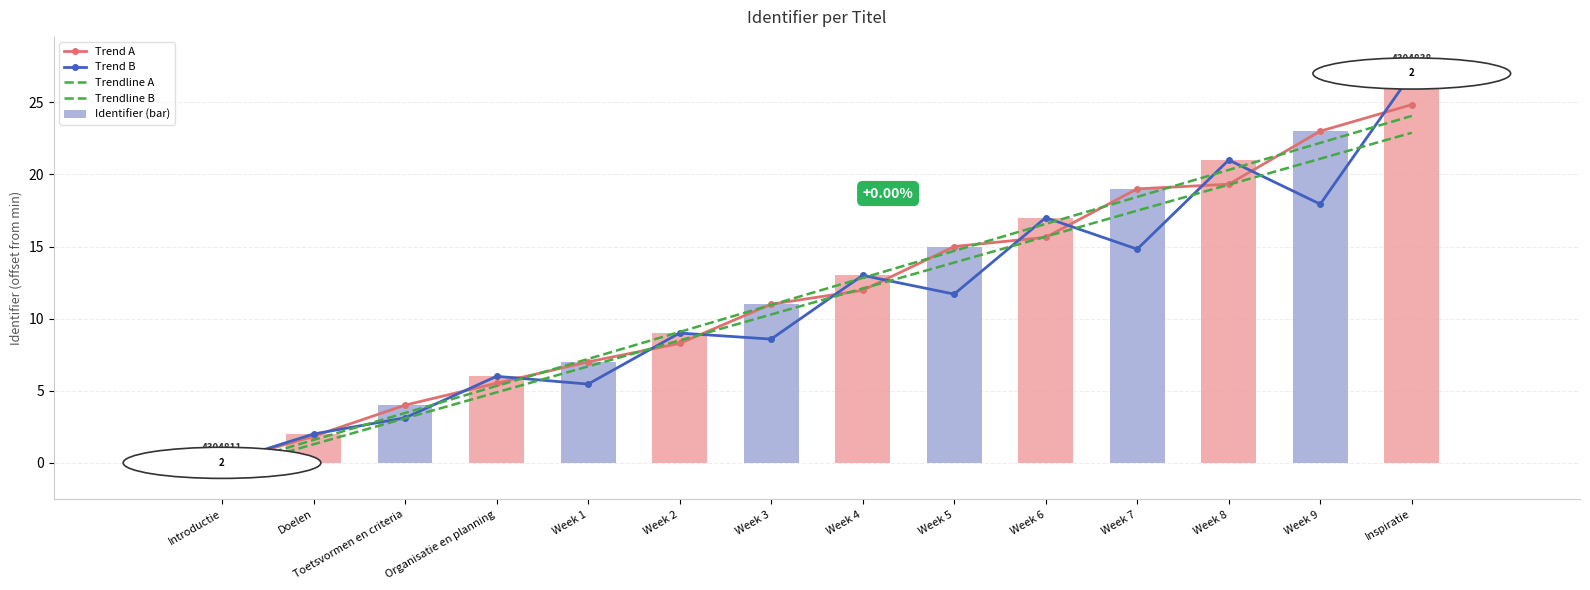

Rank the series at Organisatie en planning from lowest to highest value.

Trendline B, Trendline A, Trend A, Trend B, Identifier (bar)